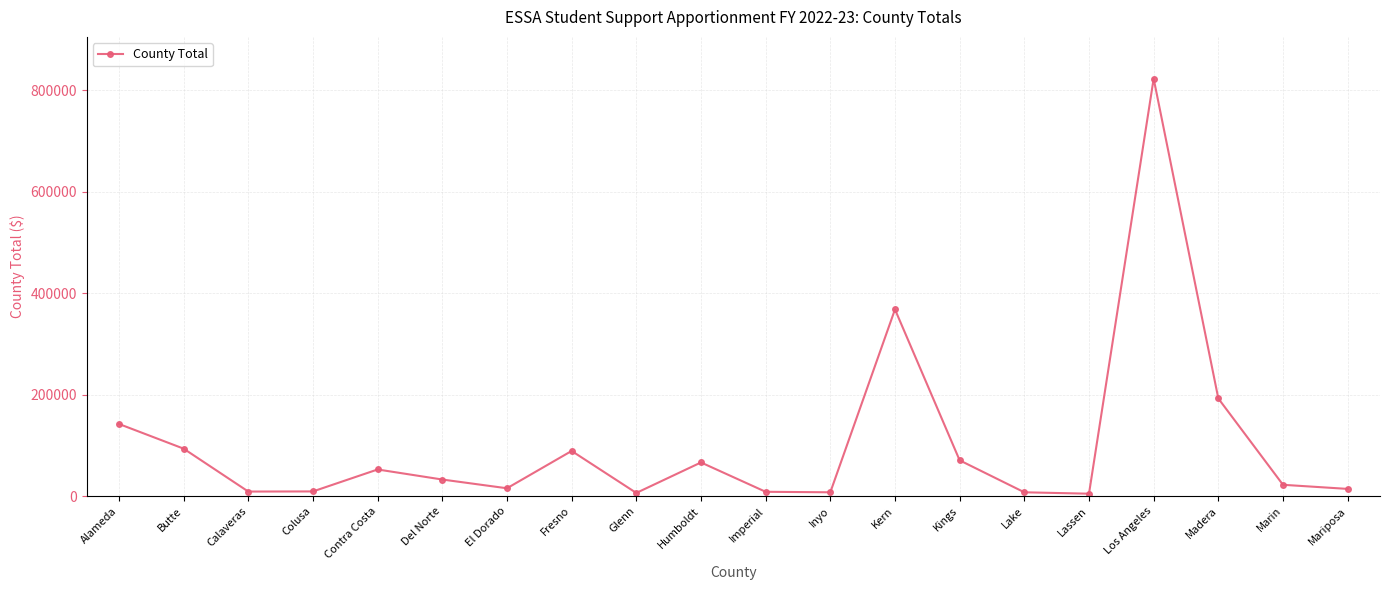

Where is the first local maximum?

Contra Costa